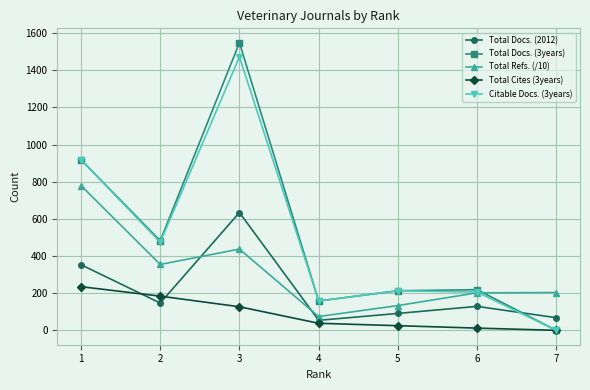

At which label is Total Docs. (2012) closest to 344?

1